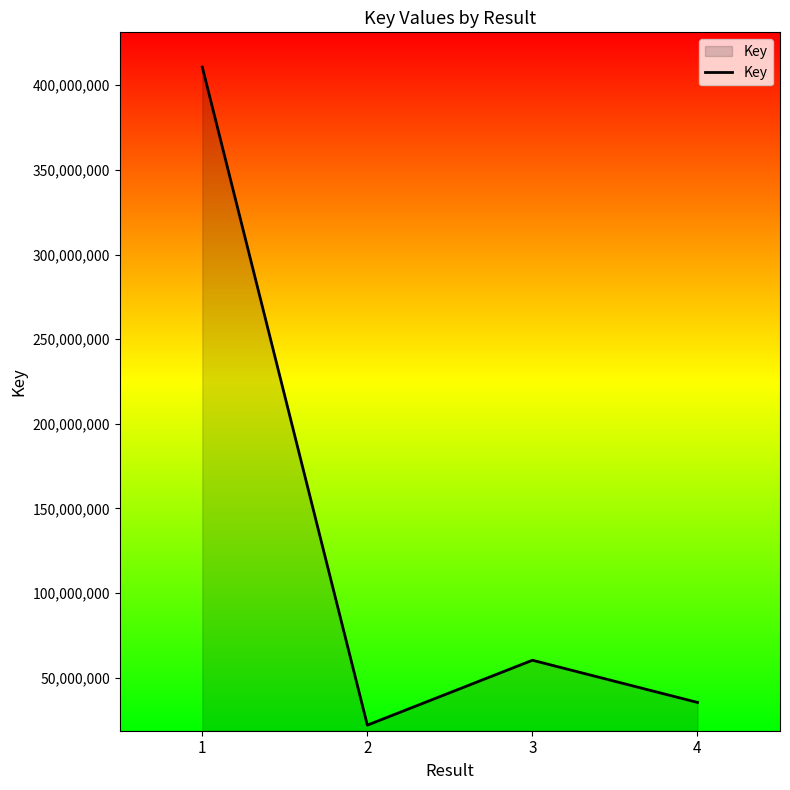

The value at 1 is 410694143. True or false?

True